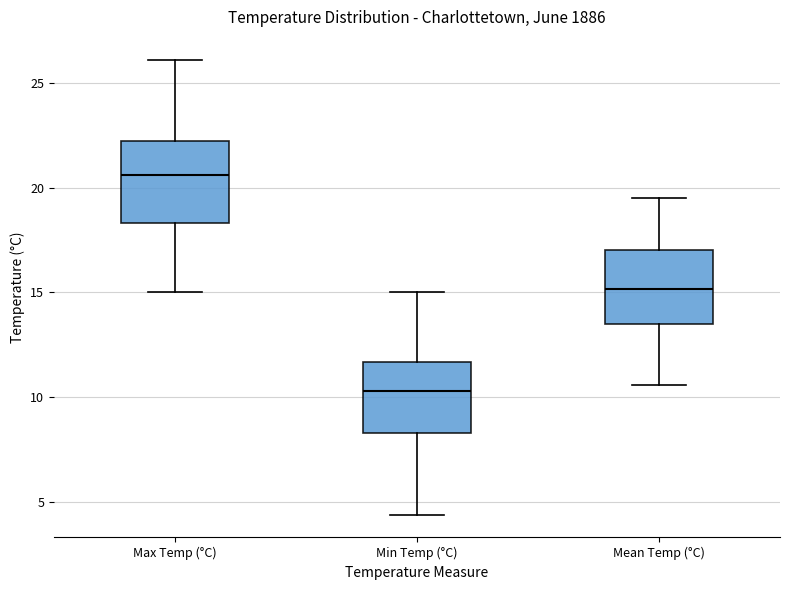

Reading left to right, transcribe this box plot: for each box, give where its median line is, the range the box spans, and where its two whiskers end, as read against the y-axis. The values are not printed on the chart, so give them approximately, as read against the axis.

Max Temp (°C): median 20.5, box 18.5 to 22.0, whiskers 15.0 to 26.0
Min Temp (°C): median 10.5, box 8.5 to 11.5, whiskers 4.5 to 15.0
Mean Temp (°C): median 15.0, box 13.5 to 17.0, whiskers 10.5 to 19.5